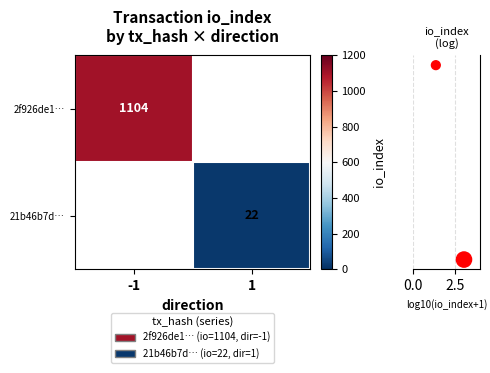

How many data points does each series have?

2